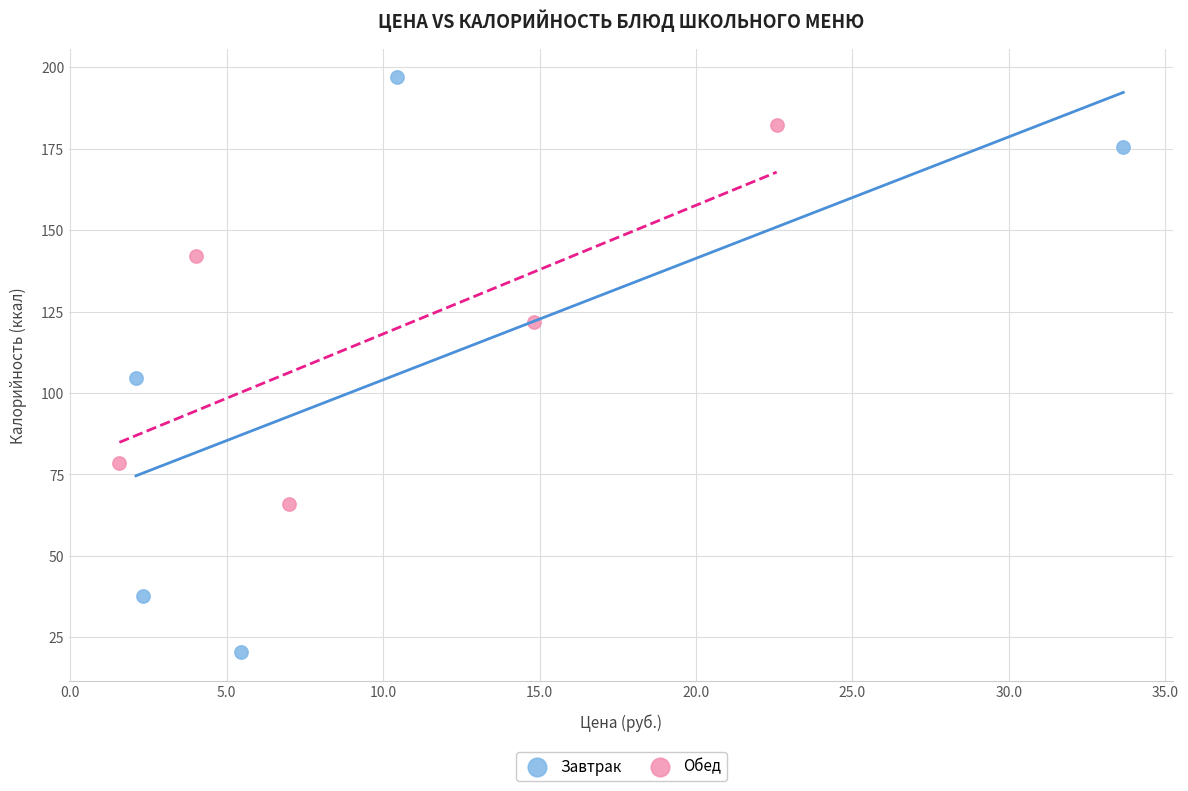

Which series has the widest spread of Y values?

Завтрак